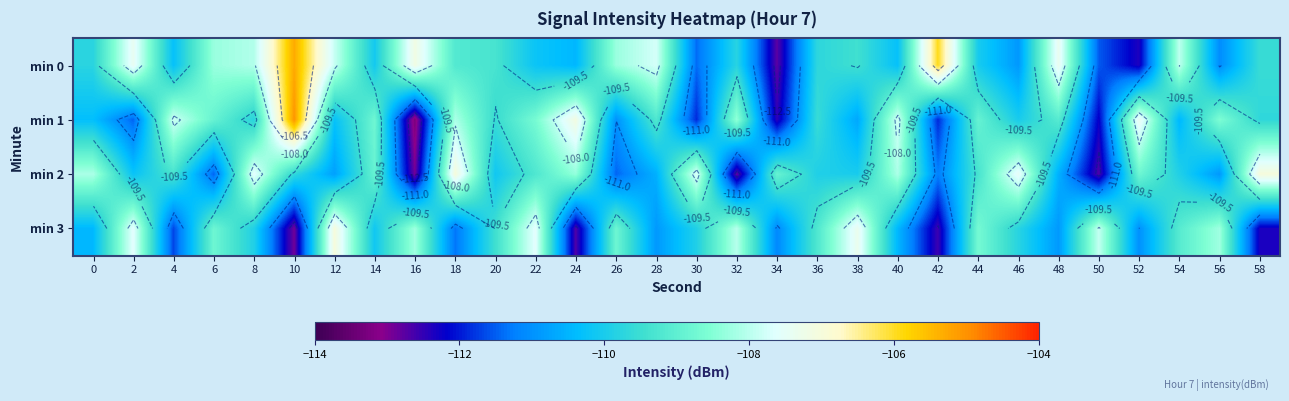

Read the min 1 value at 30.

-111.9